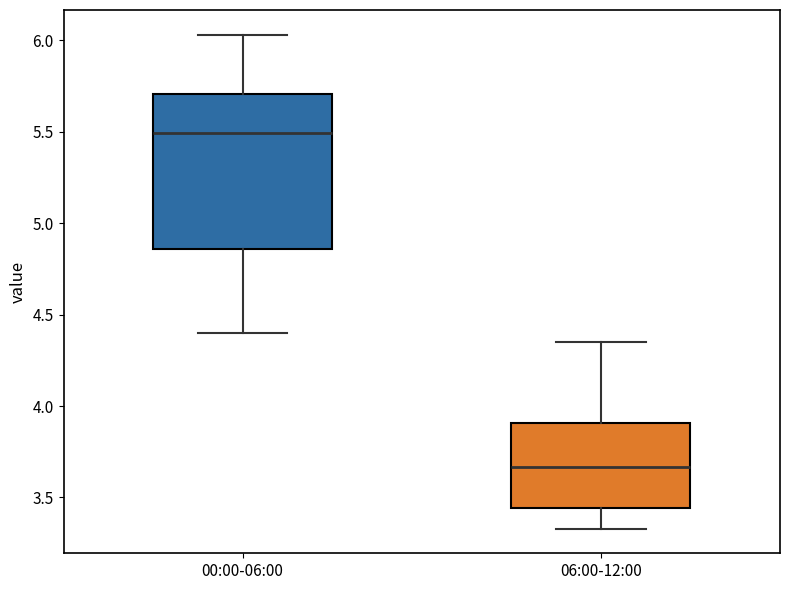

Reading left to right, read every box against the y-axis: the position of its median line, the range the box covers, and the ends of its whiskers. The values are not printed on the chart, so give them approximately, as read against the axis.

00:00-06:00: median 5.50, box 4.85 to 5.70, whiskers 4.40 to 6.05
06:00-12:00: median 3.65, box 3.45 to 3.90, whiskers 3.35 to 4.35